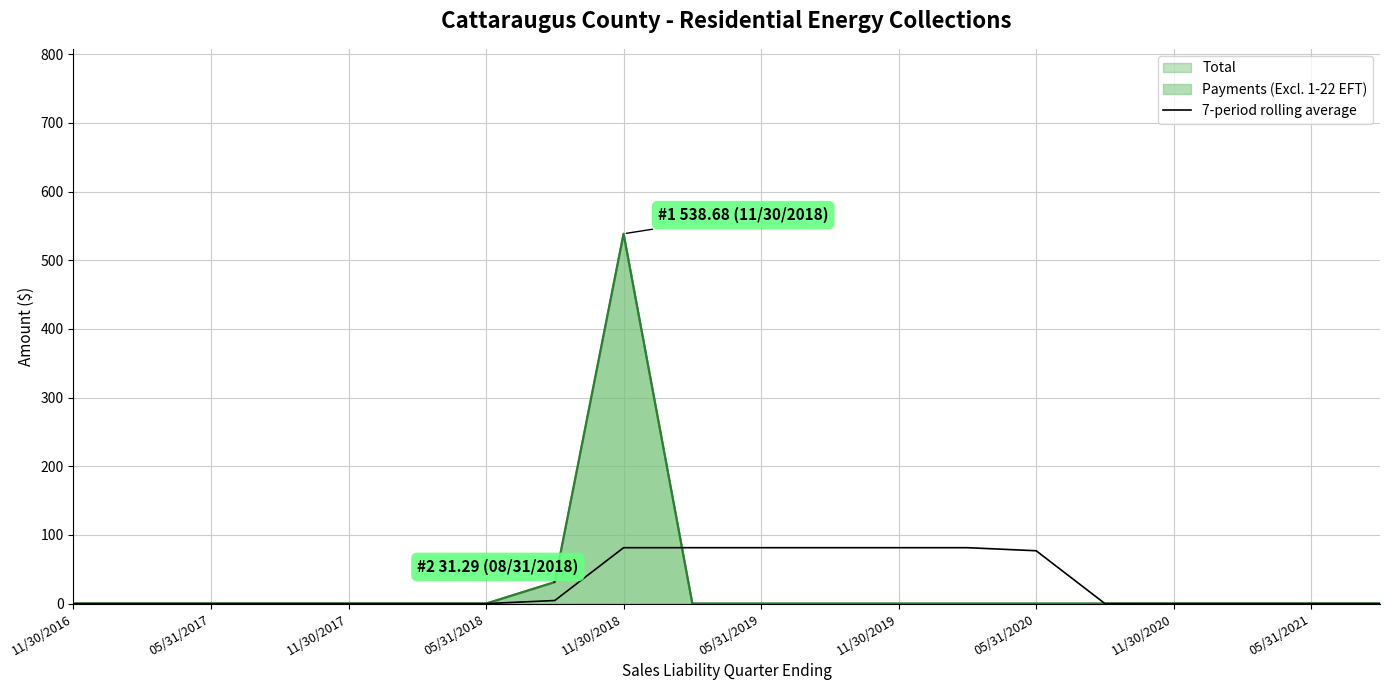

Between 05/31/2017 and 12, which is larger?

12